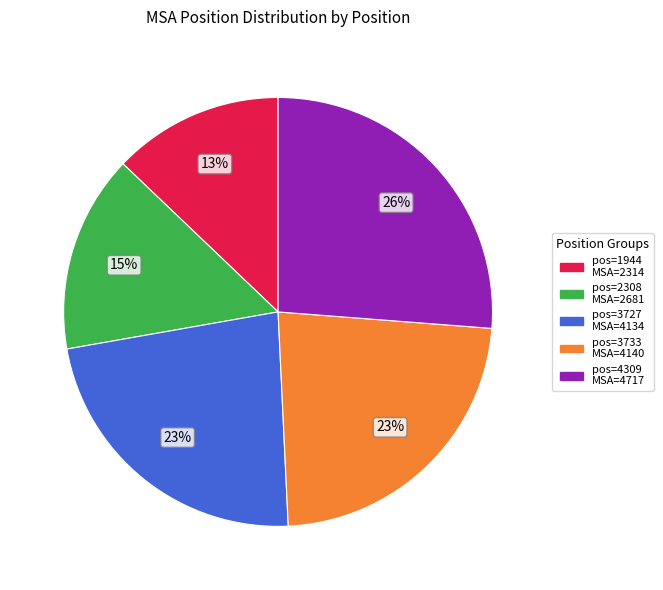

To the nearest percent, what is the average slice percentage?

20%